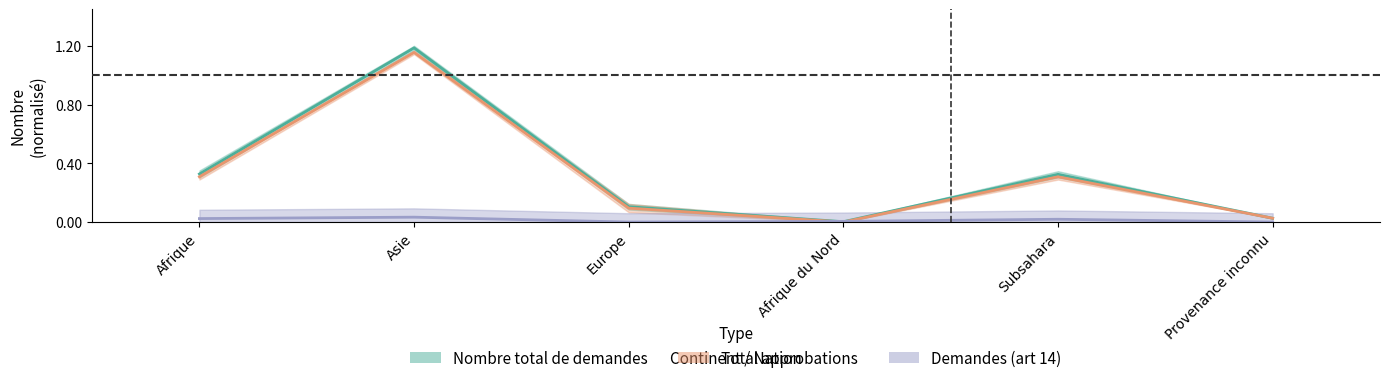

Where is the first local maximum for Nombre total de demandes?

Asie